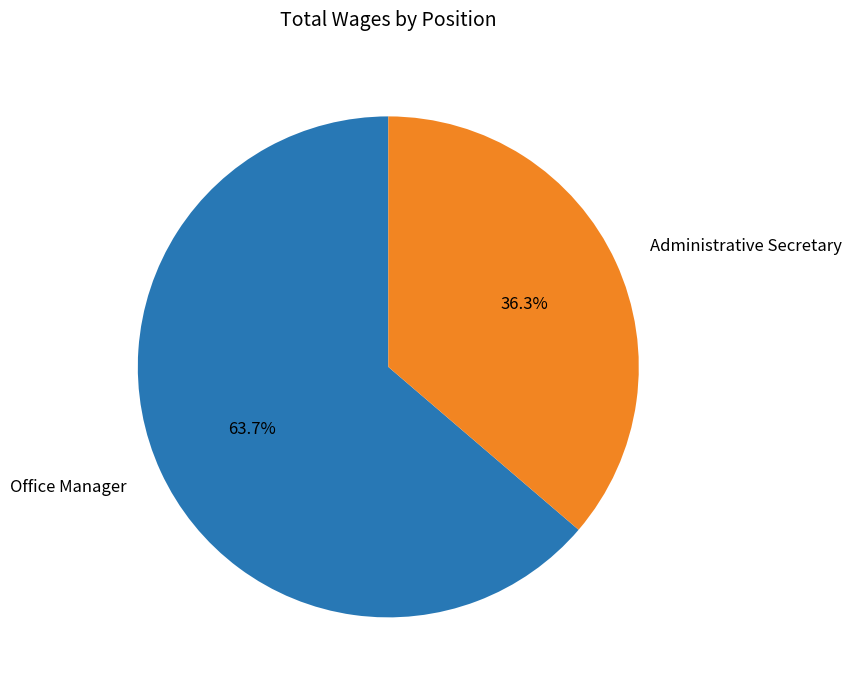

Which category has the smallest portion of the pie?

Administrative Secretary